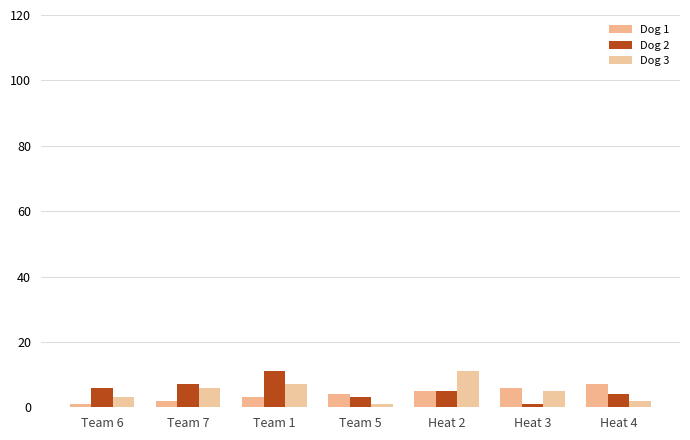

Which category has the highest value in the Dog 1 series?

Heat 4